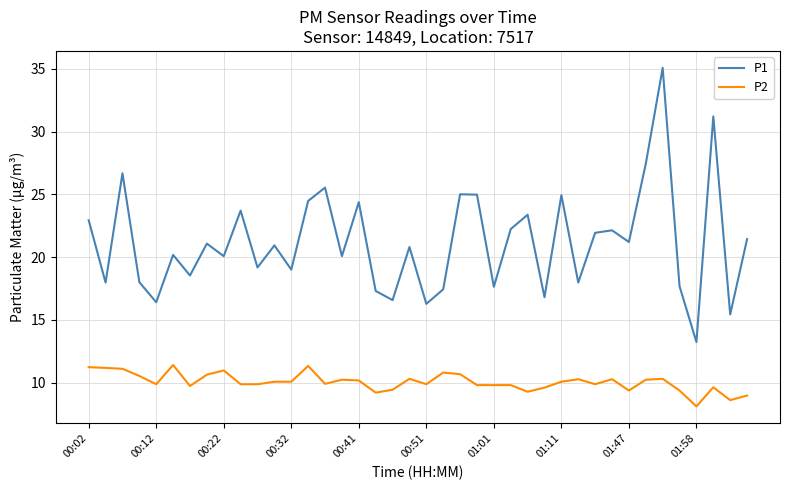

Which series has the largest total across all categories?

P1